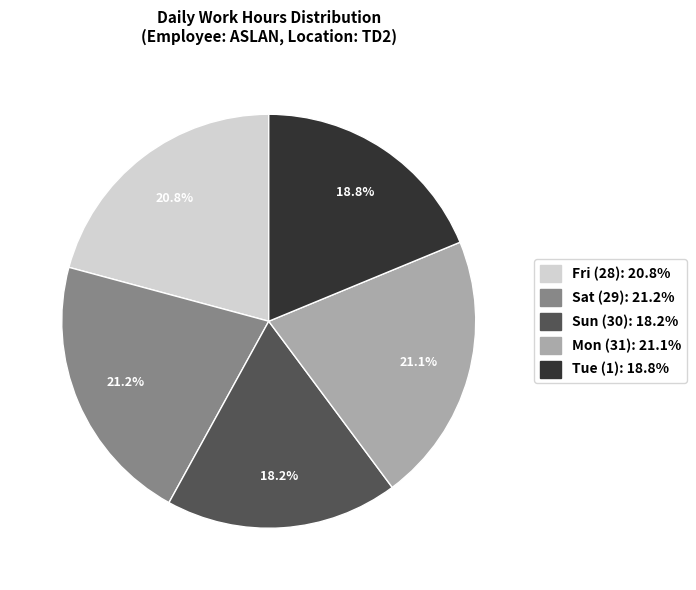

Is there a majority slice in this chart?

No